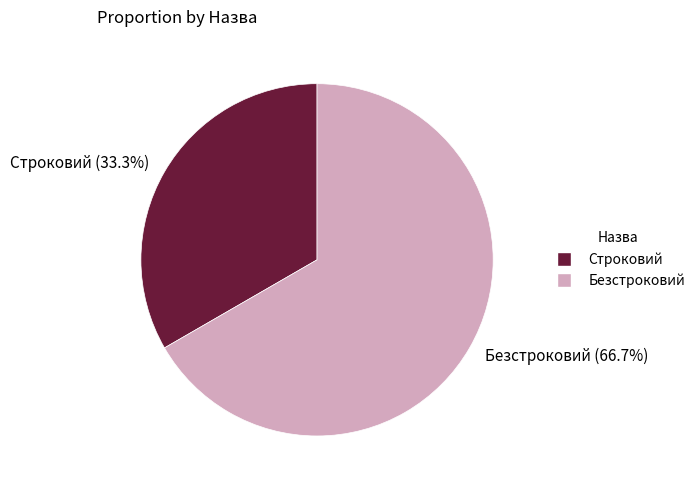

What is the total percentage of Безстроковий and Строковий?

100.0%